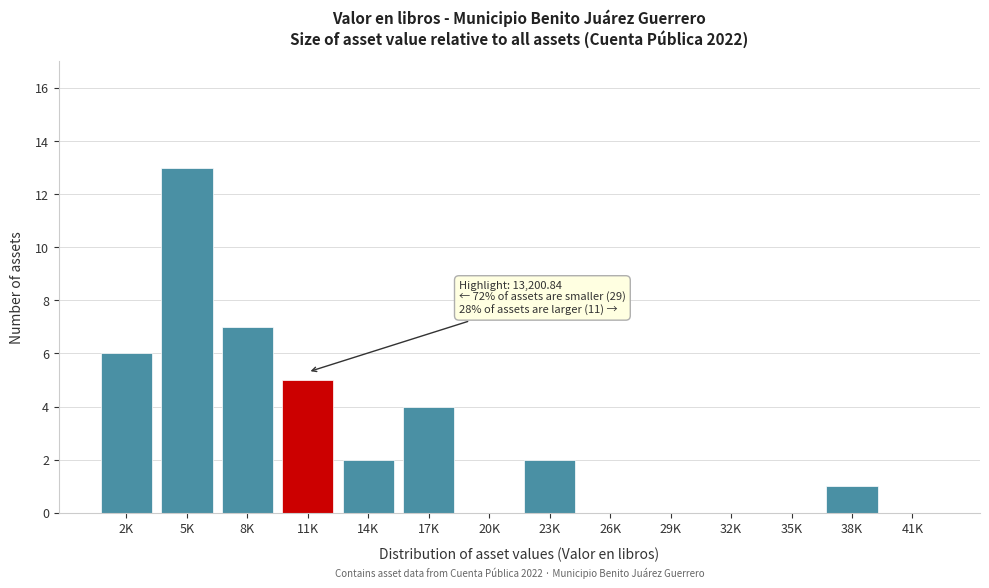

Reading left to right, what are all the values shown in this chart?

2K=6	5K=13	8K=7	11K=5	14K=2	17K=4	20K=0	23K=2	26K=0	29K=0	32K=0	35K=0	38K=1	41K=0